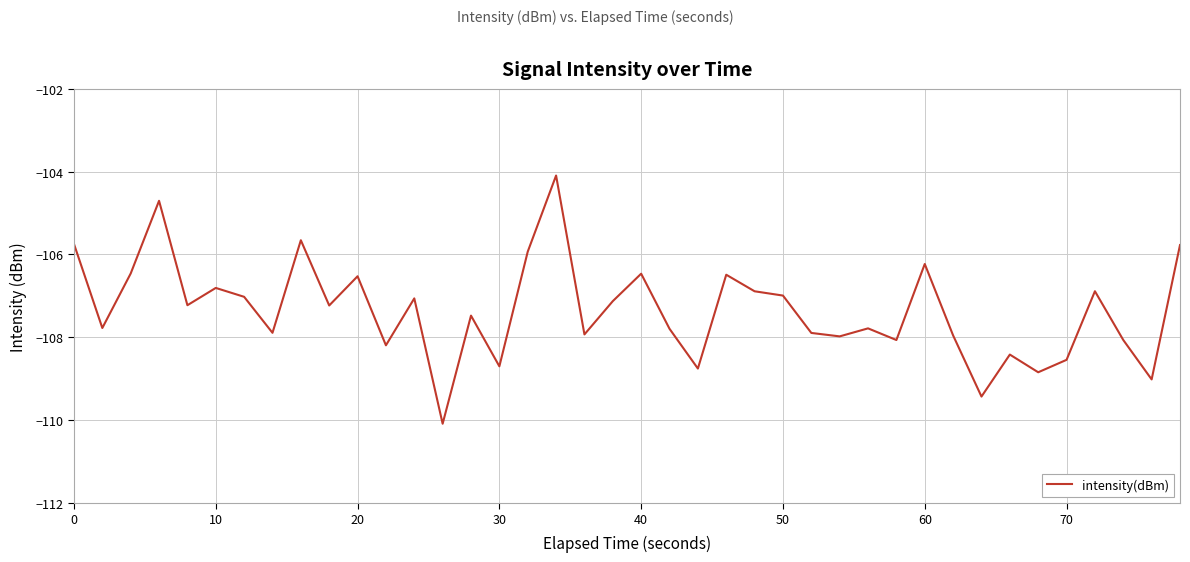

What is the difference between the maximum and minimum values?

6.0